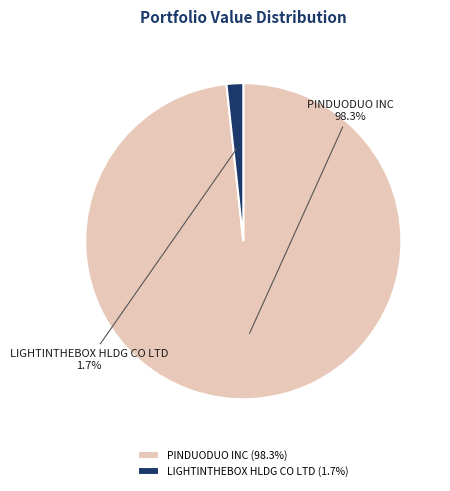

Which has a higher value, LIGHTINTHEBOX HLDG CO LTD or PINDUODUO INC?

PINDUODUO INC